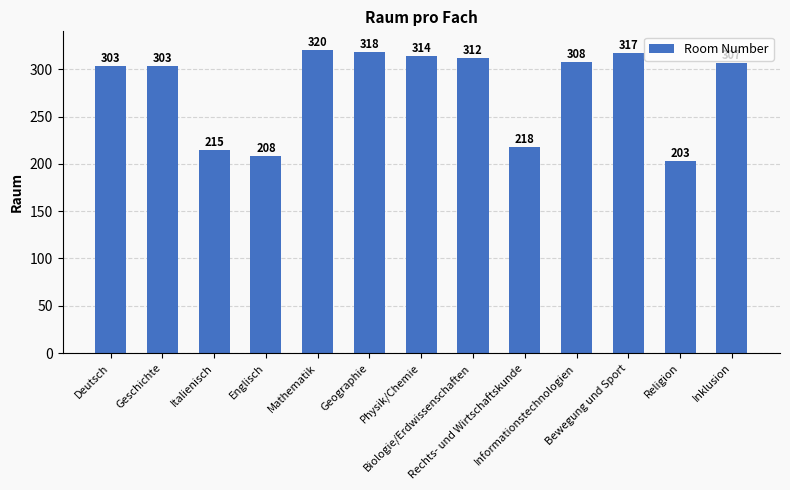

At which category does the chart reach its peak across all series?

Mathematik